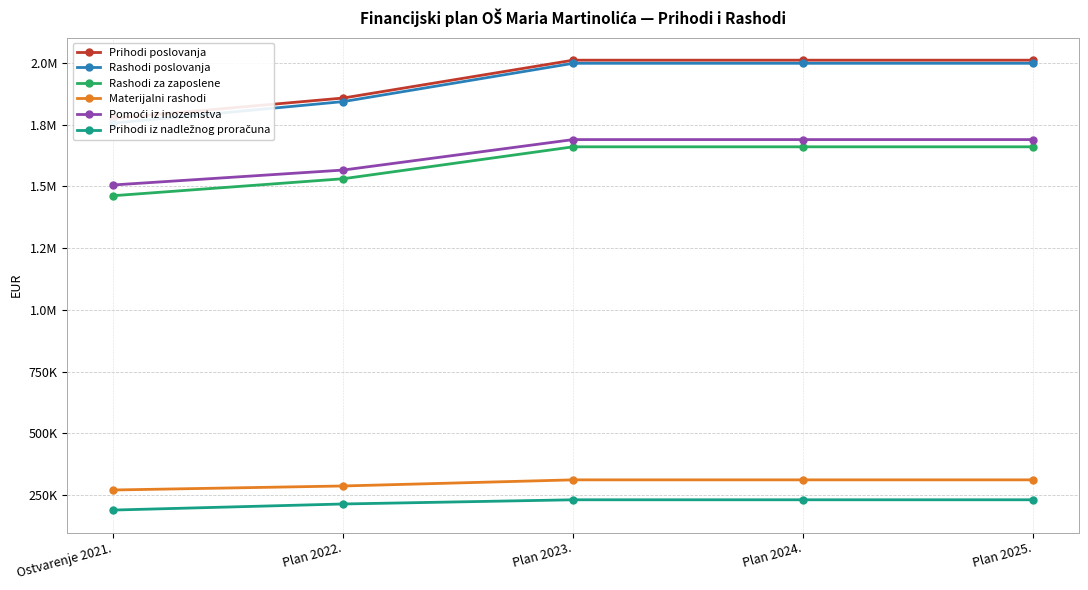

At which category is the sum across all series the highest?

Plan 2023.